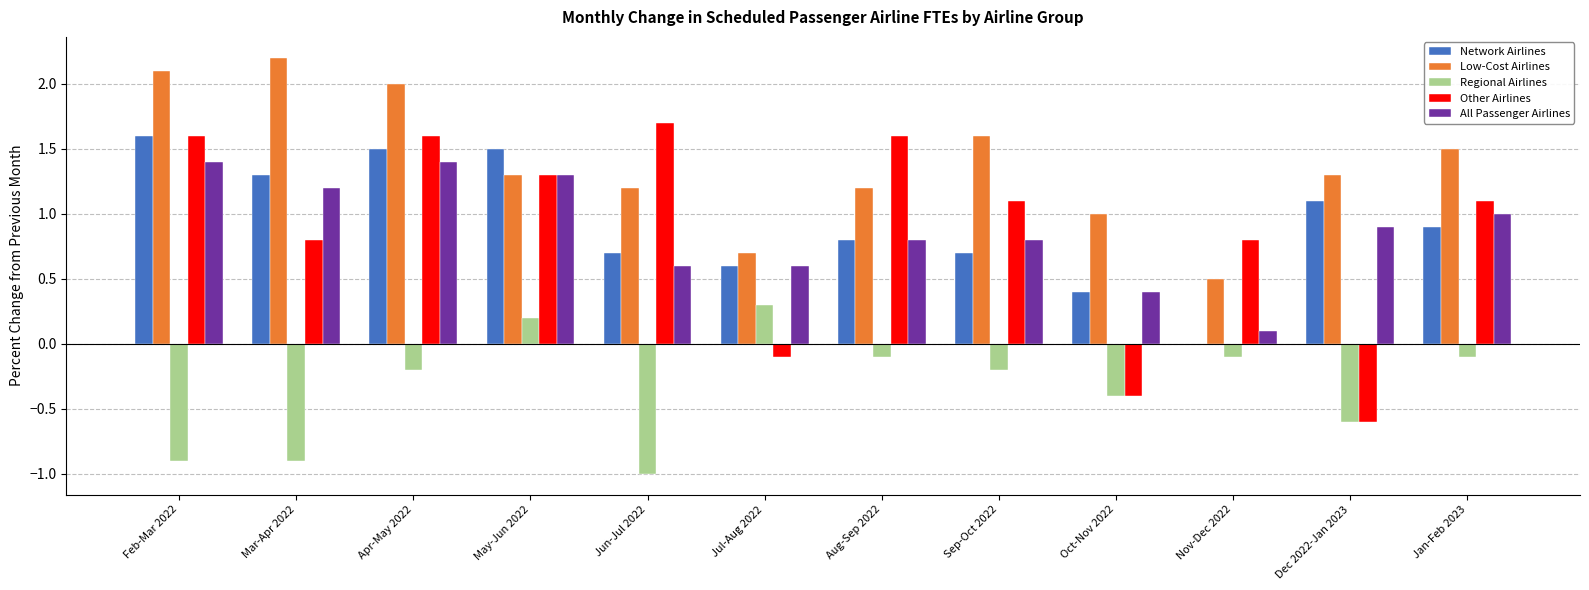

Which label corresponds to the largest value in the chart?

Mar-Apr 2022